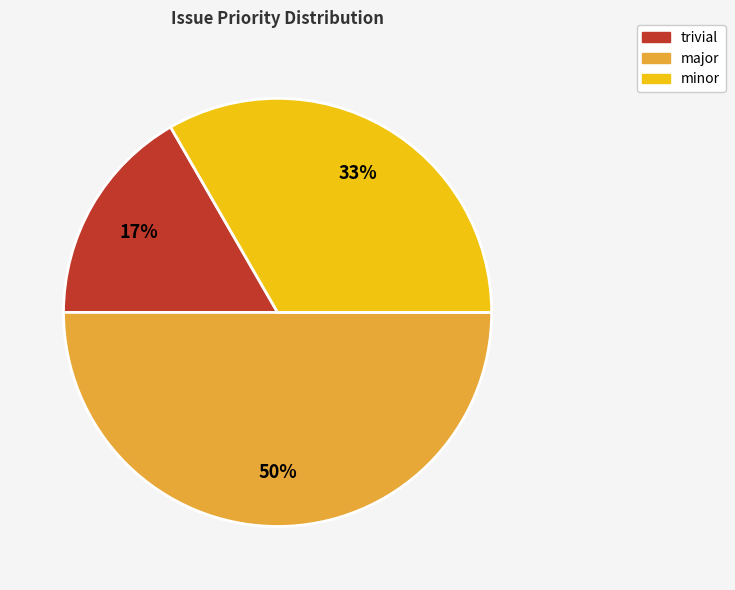

To the nearest percent, what is the difference between the major and minor slice percentages?

17%